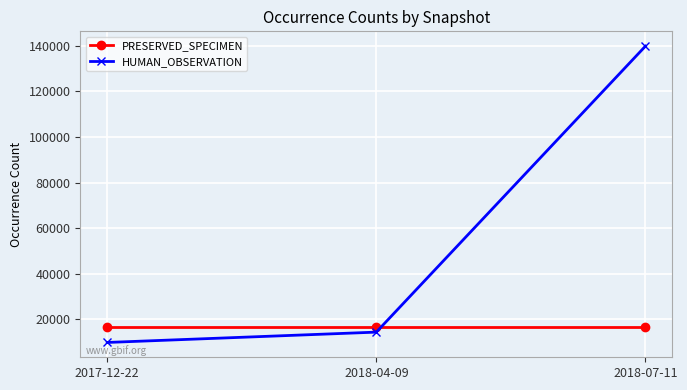

What is the approximate value of PRESERVED_SPECIMEN at 2017-12-22?

16686